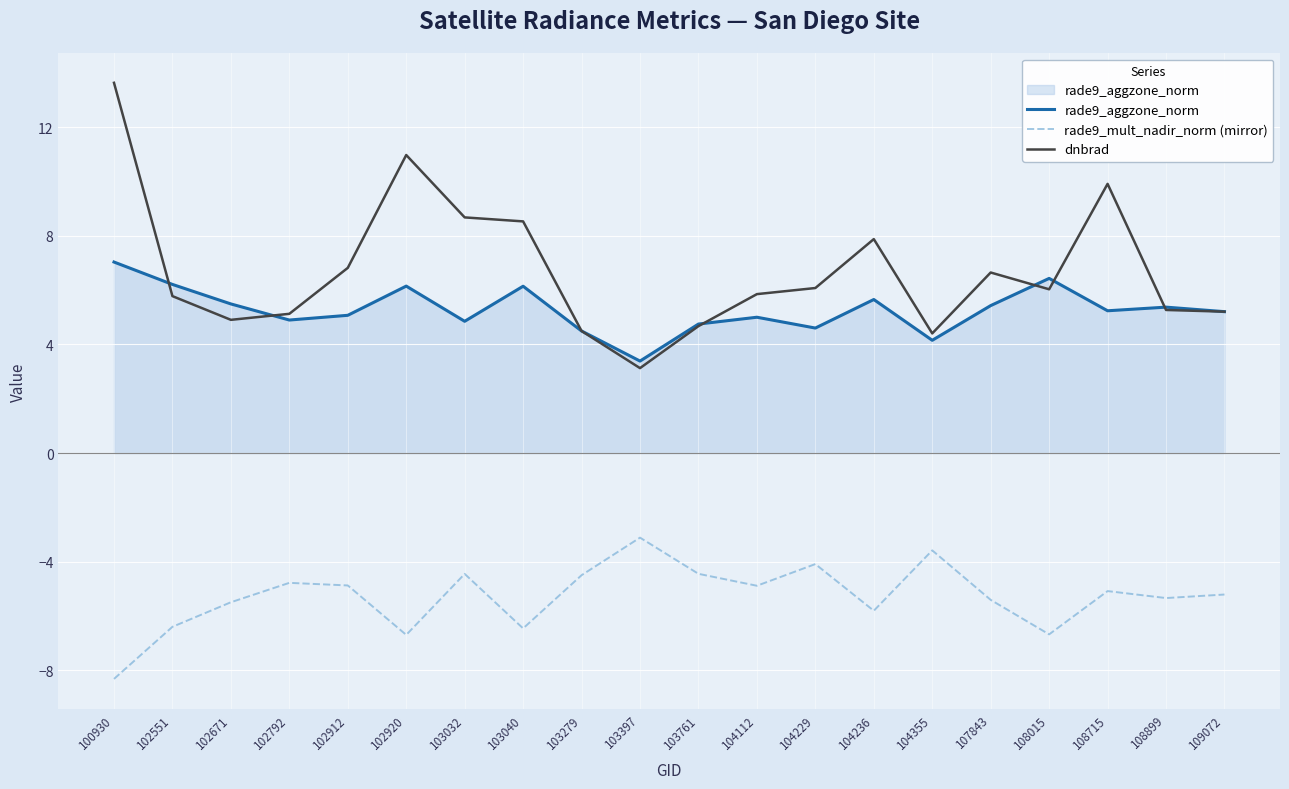

Which series has the widest spread of values?

dnbrad